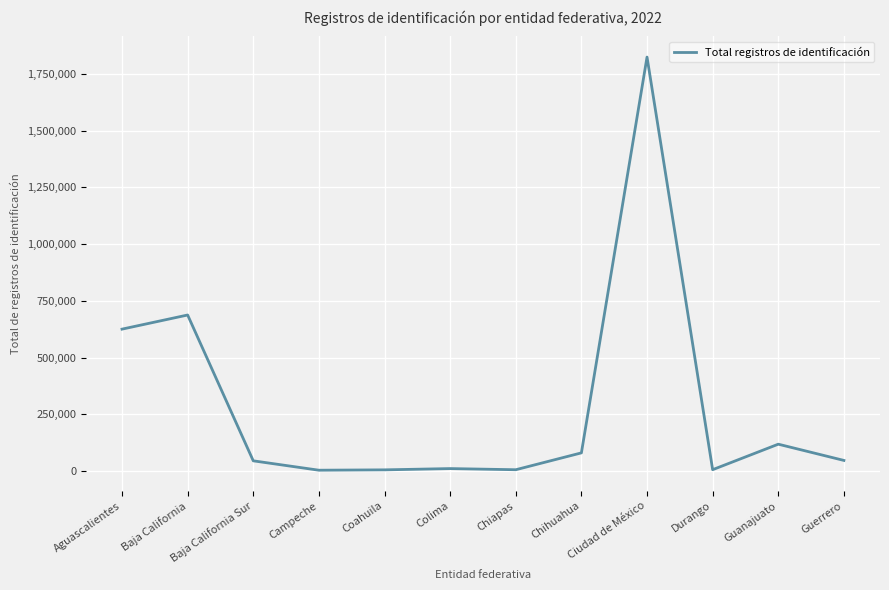

How many lines are shown in the chart?

1